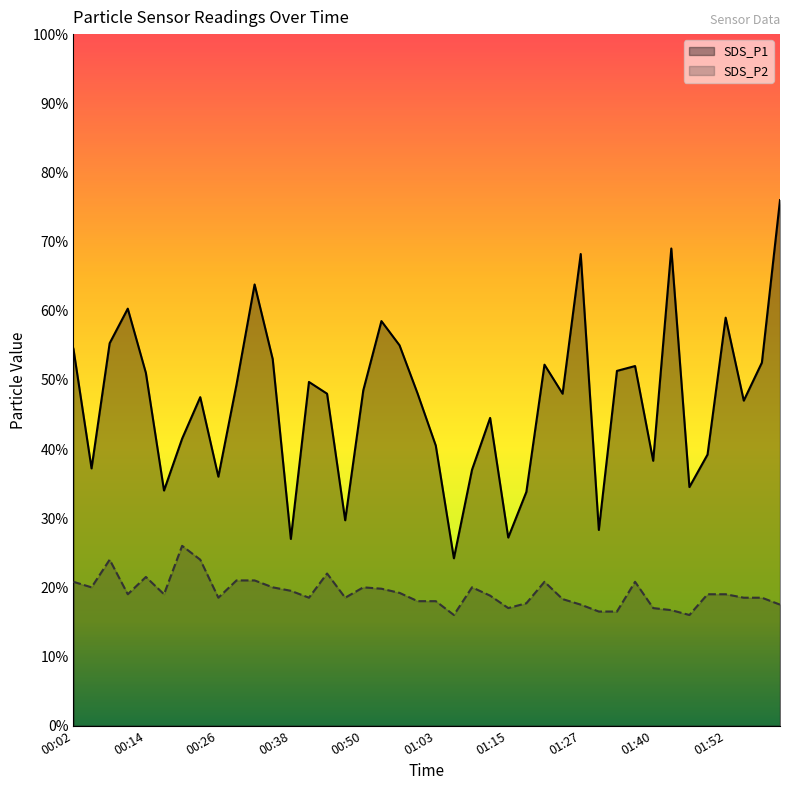

What are all the series names shown in the legend?

SDS_P1, SDS_P2